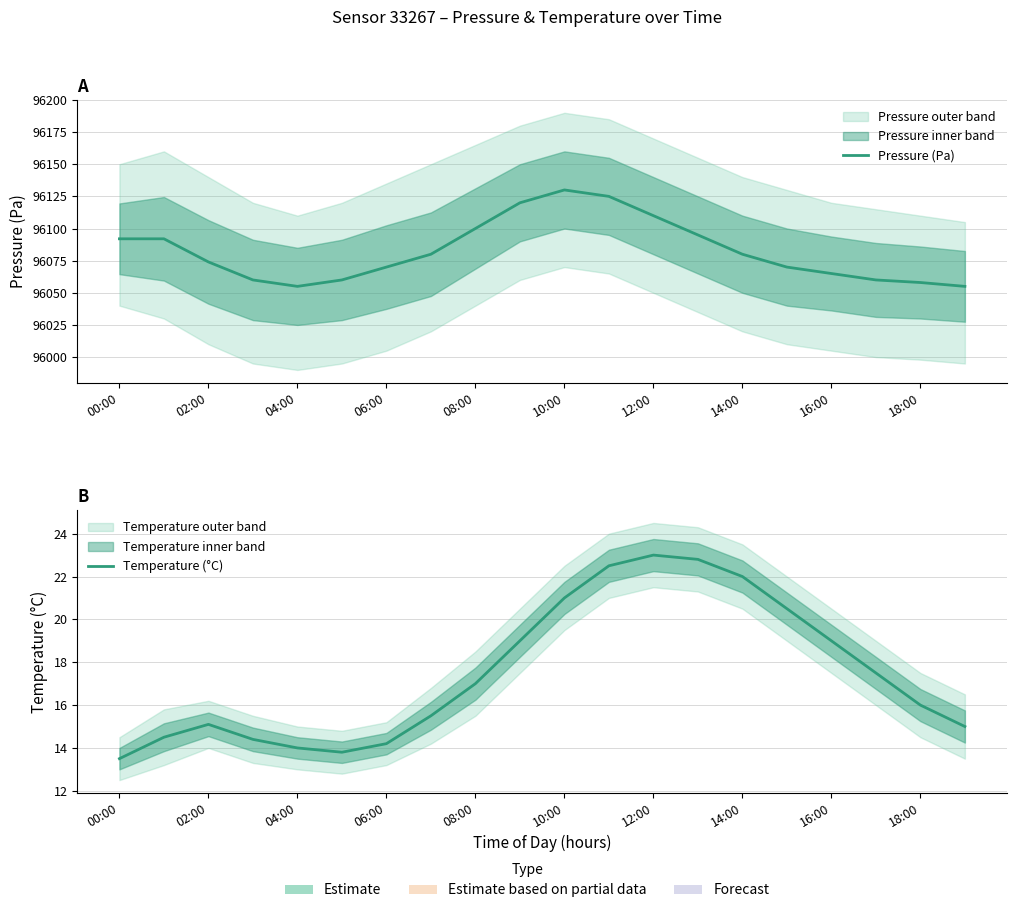

The Temperature (°C) series shows 34.4 at 13. True or false?

False